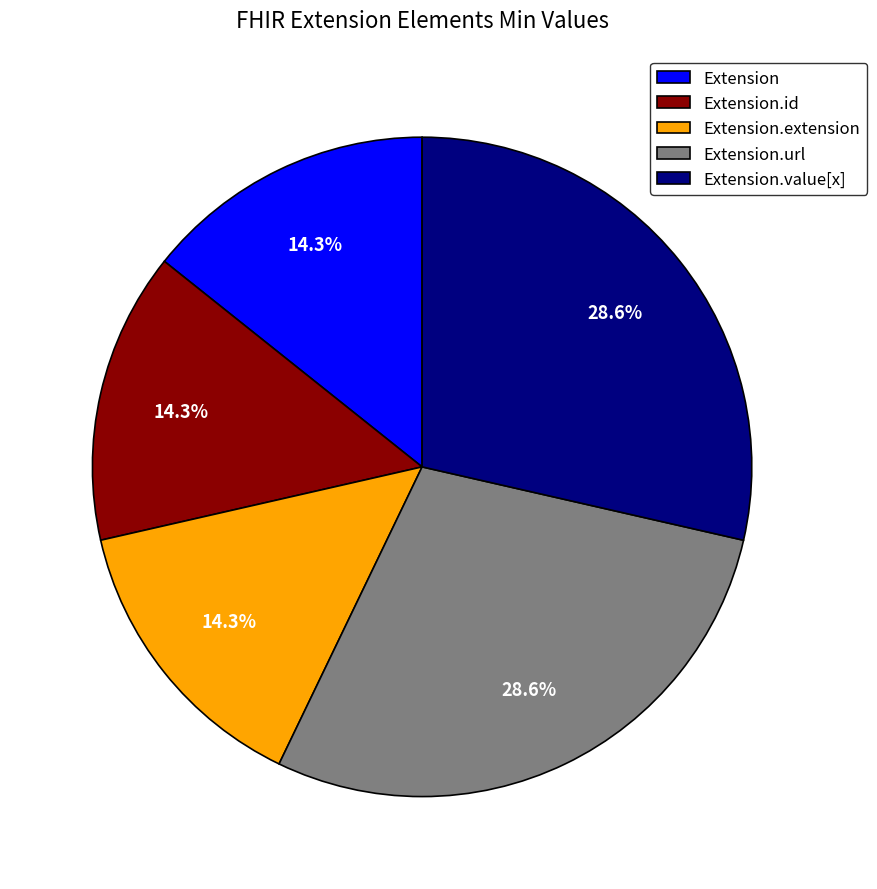

True or false: Extension.extension accounts for 5% of the total.

False